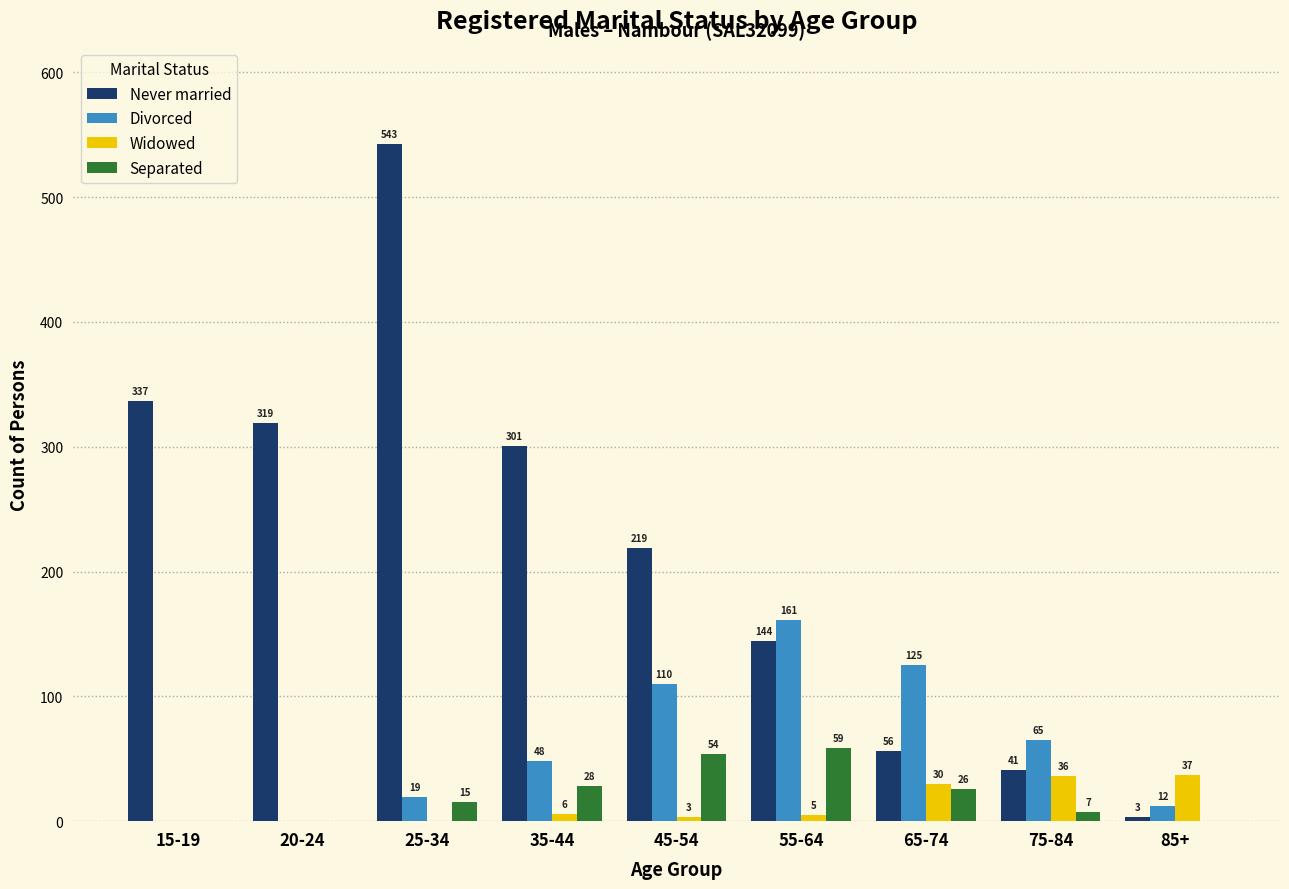

What is the difference between the Never married values at 85+ and 65-74?

53